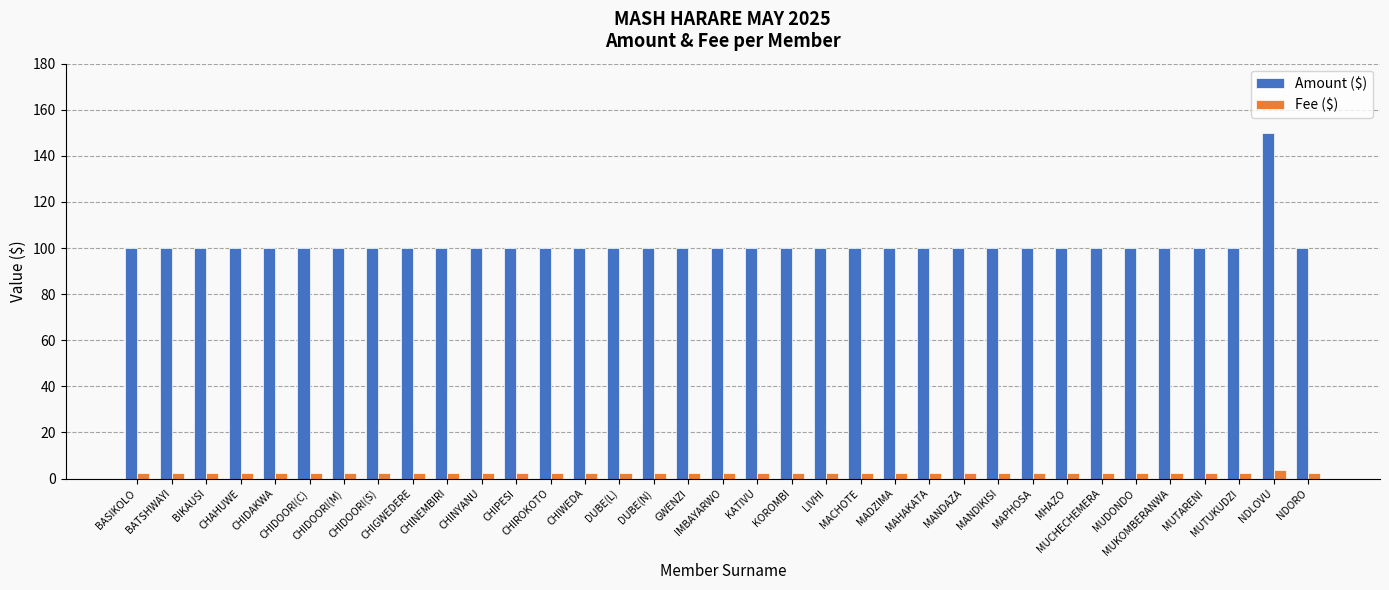

Which series has the widest spread of values?

Amount ($)